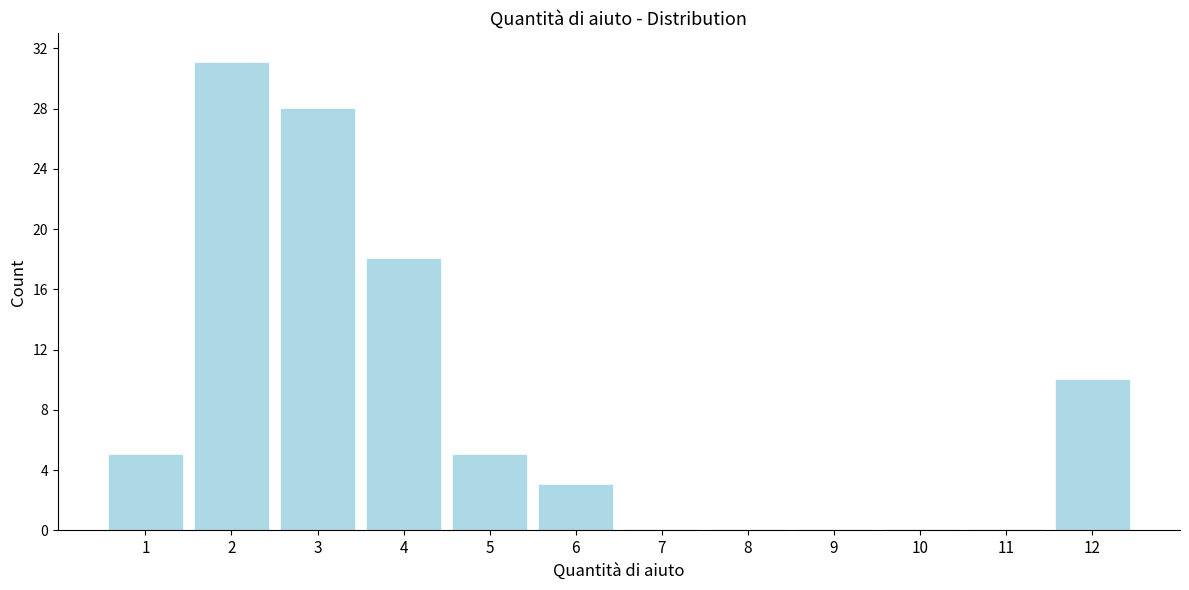

Reading left to right, list all the values displayed in this chart.

1=5	2=31	3=28	4=18	5=5	6=3	7=0	8=0	9=0	10=0	11=0	12=10